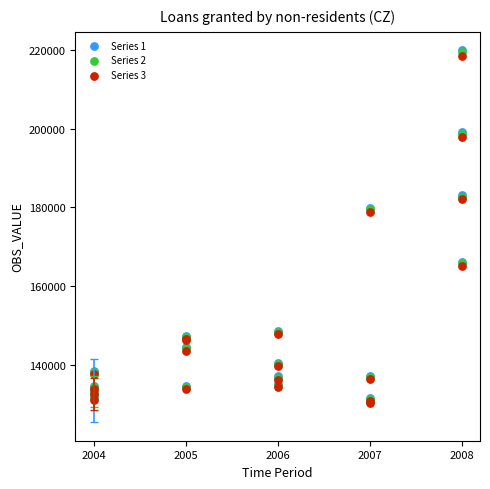

What are all the series names shown in the legend?

Series 1, Series 2, Series 3